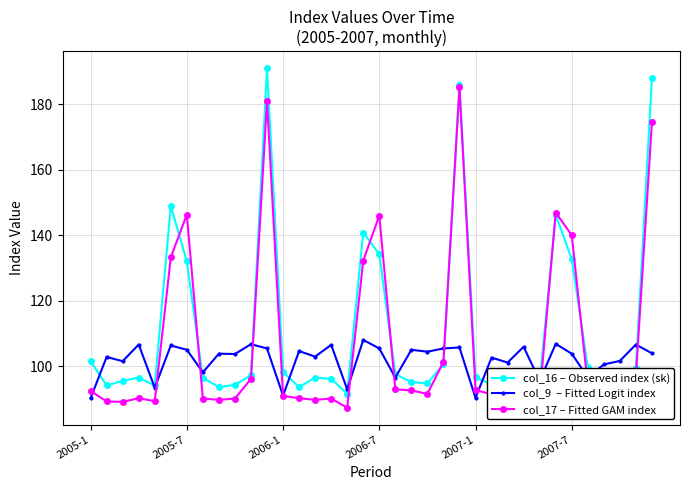

What is the greatest value displayed?

191.0